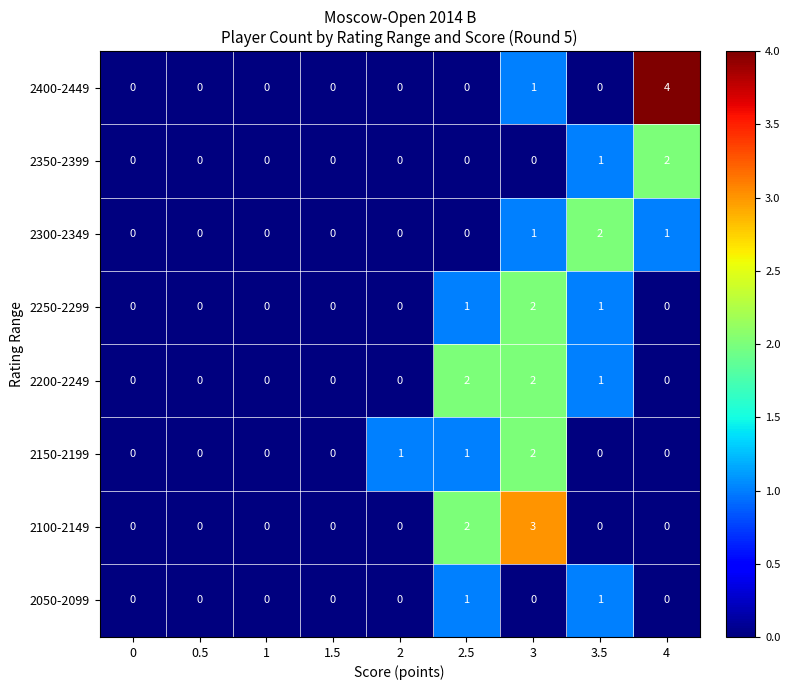

What is the sum of all 2400-2449 values?

5